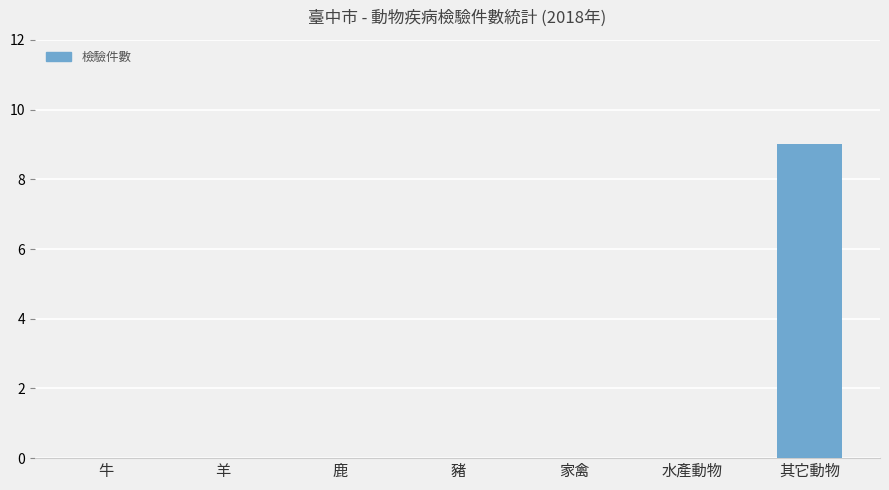

What is the greatest value displayed?

9